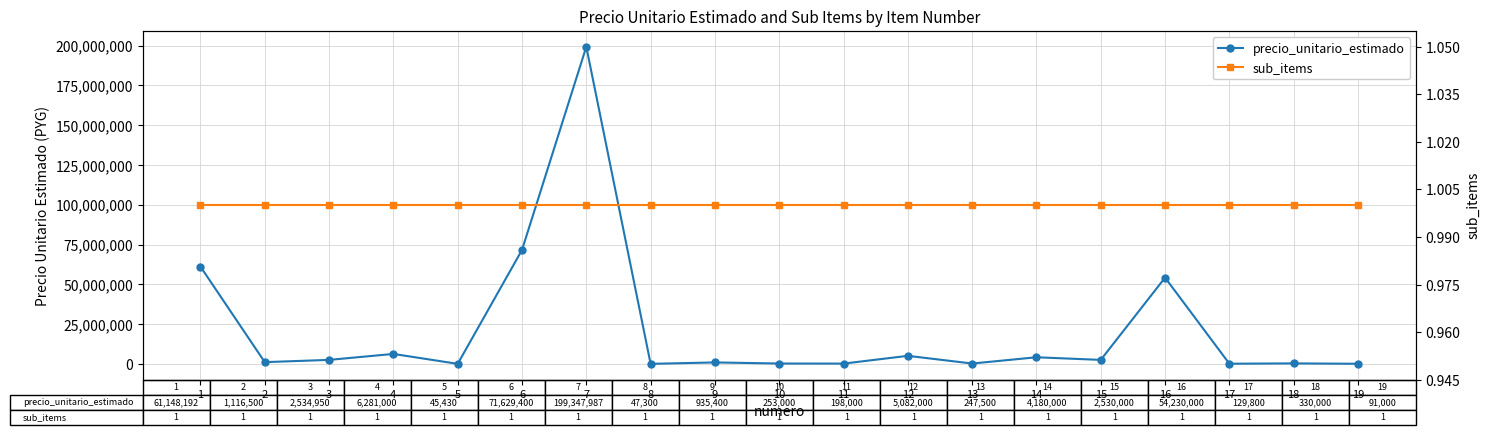

Is the value of sub_items at 7 greater than the value of precio_unitario_estimado at 9?

No